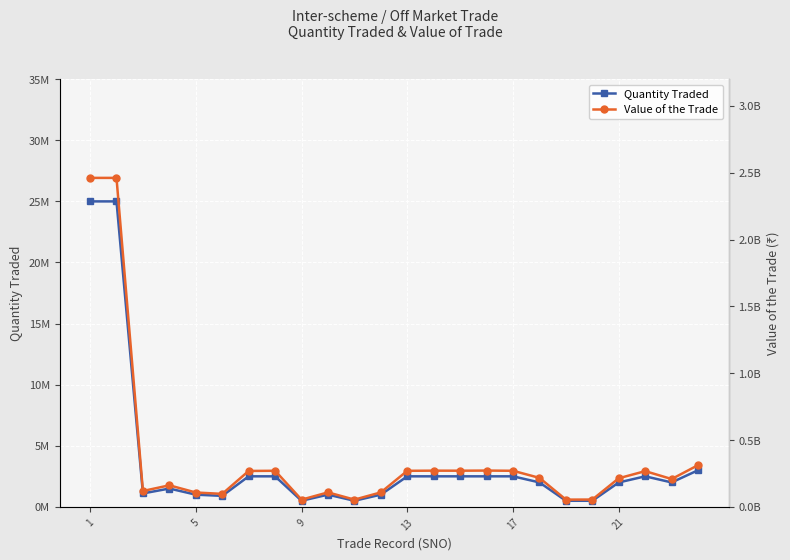

What is the difference between the maximum and second lowest values in the Value of the Trade series?

2407367500